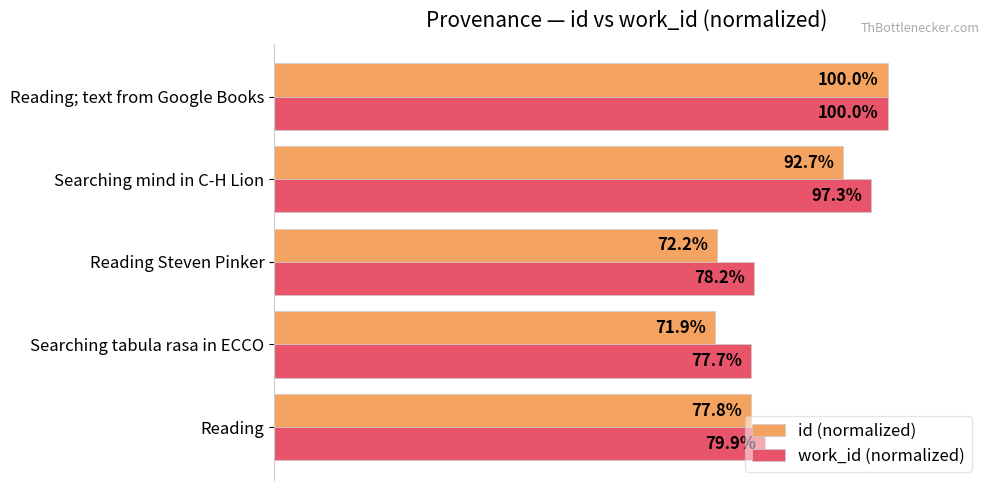

At which category is the sum across all series the highest?

Reading; text from Google Books